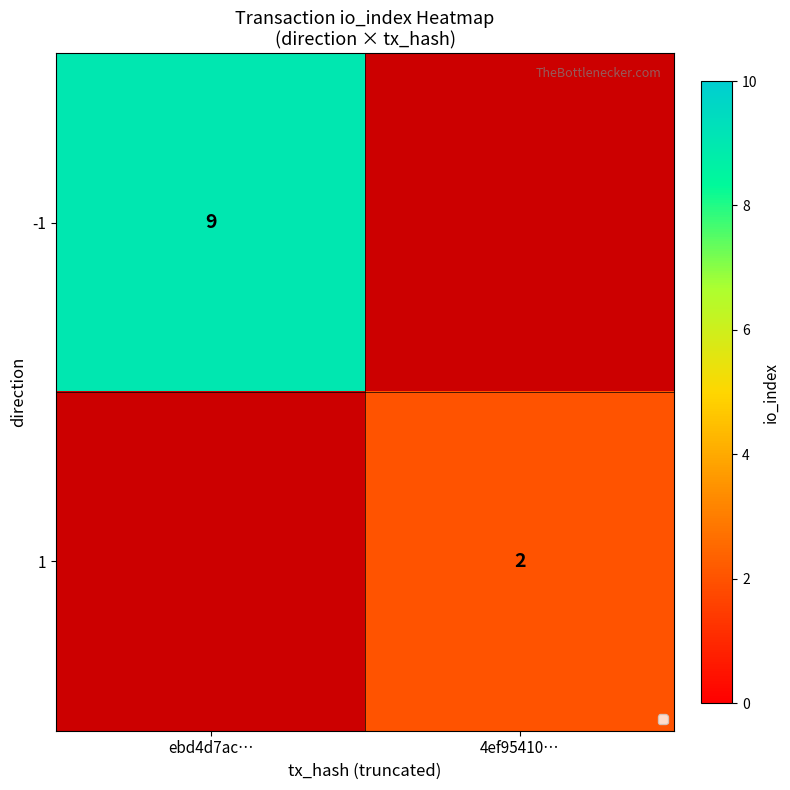

The -1 series shows 9 at ebd4d7ac…. True or false?

True